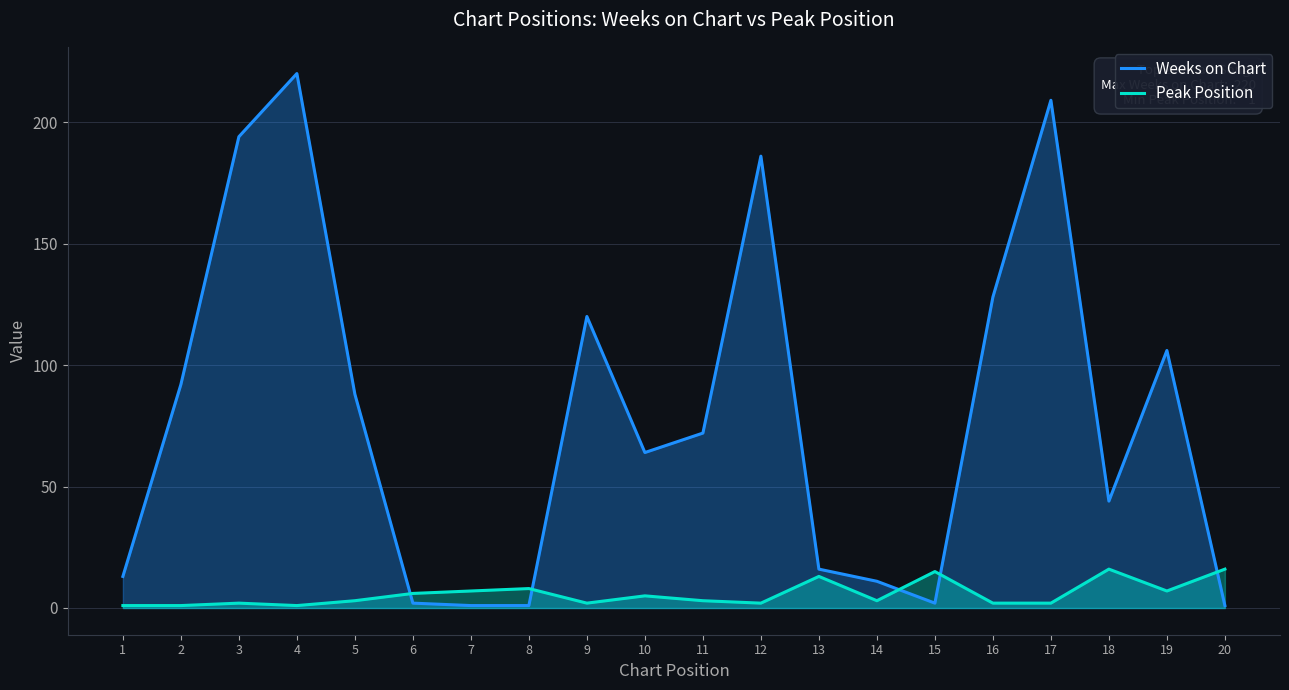

Which series has the largest total across all categories?

Weeks on Chart